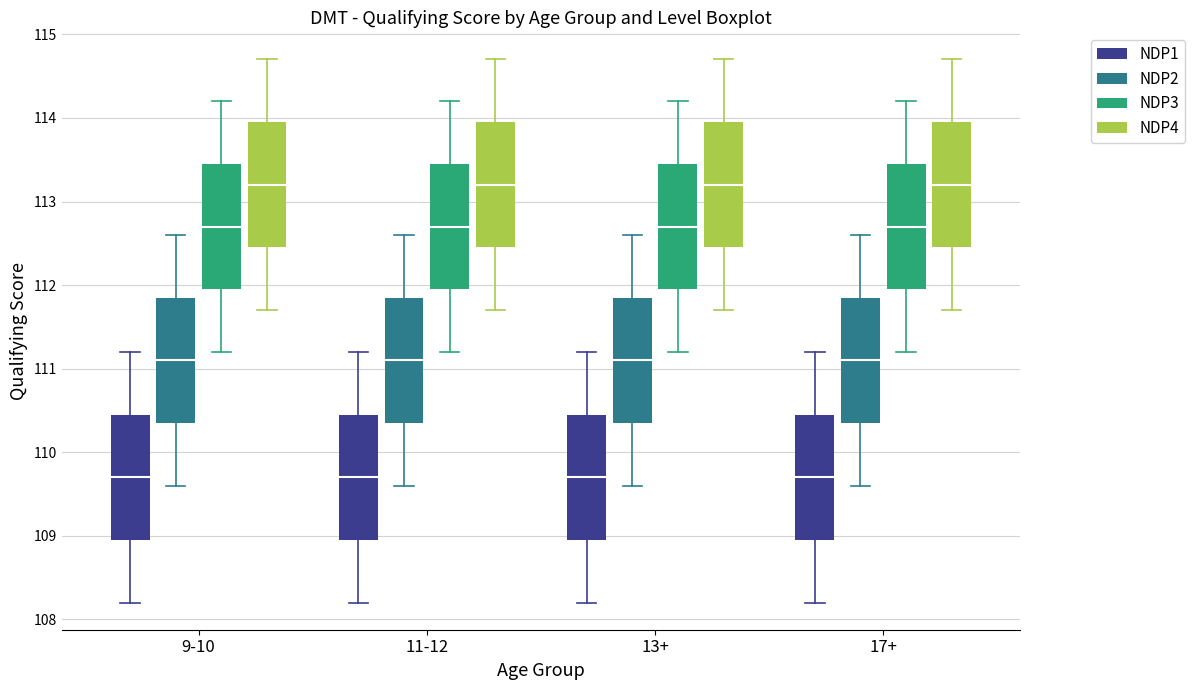

Reading left to right, transcribe this box plot: for each box, give where its median line is, the range the box spans, and where its two whiskers end, as read against the y-axis. The values are not printed on the chart, so give them approximately, as read against the axis.

9-10 (NDP1): median 109.7, box 109.0 to 110.5, whiskers 108.2 to 111.2
9-10 (NDP2): median 111.1, box 110.4 to 111.9, whiskers 109.6 to 112.6
9-10 (NDP3): median 112.7, box 112.0 to 113.5, whiskers 111.2 to 114.2
9-10 (NDP4): median 113.2, box 112.5 to 114.0, whiskers 111.7 to 114.7
11-12 (NDP1): median 109.7, box 109.0 to 110.5, whiskers 108.2 to 111.2
11-12 (NDP2): median 111.1, box 110.4 to 111.9, whiskers 109.6 to 112.6
11-12 (NDP3): median 112.7, box 112.0 to 113.5, whiskers 111.2 to 114.2
11-12 (NDP4): median 113.2, box 112.5 to 114.0, whiskers 111.7 to 114.7
13+ (NDP1): median 109.7, box 109.0 to 110.5, whiskers 108.2 to 111.2
13+ (NDP2): median 111.1, box 110.4 to 111.9, whiskers 109.6 to 112.6
13+ (NDP3): median 112.7, box 112.0 to 113.5, whiskers 111.2 to 114.2
13+ (NDP4): median 113.2, box 112.5 to 114.0, whiskers 111.7 to 114.7
17+ (NDP1): median 109.7, box 109.0 to 110.5, whiskers 108.2 to 111.2
17+ (NDP2): median 111.1, box 110.4 to 111.9, whiskers 109.6 to 112.6
17+ (NDP3): median 112.7, box 112.0 to 113.5, whiskers 111.2 to 114.2
17+ (NDP4): median 113.2, box 112.5 to 114.0, whiskers 111.7 to 114.7